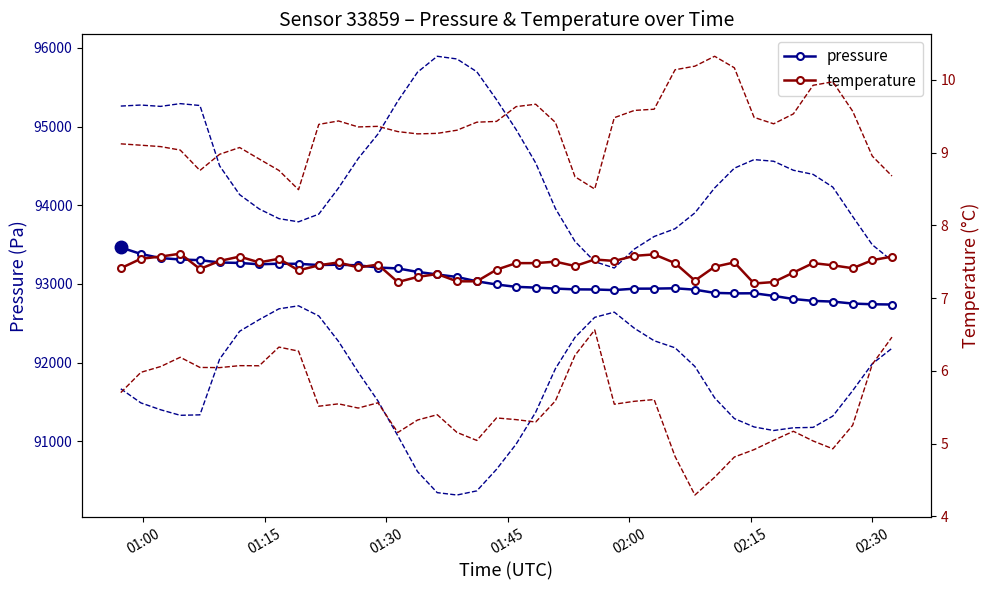

How many values in the pressure series exceed 92992?

20